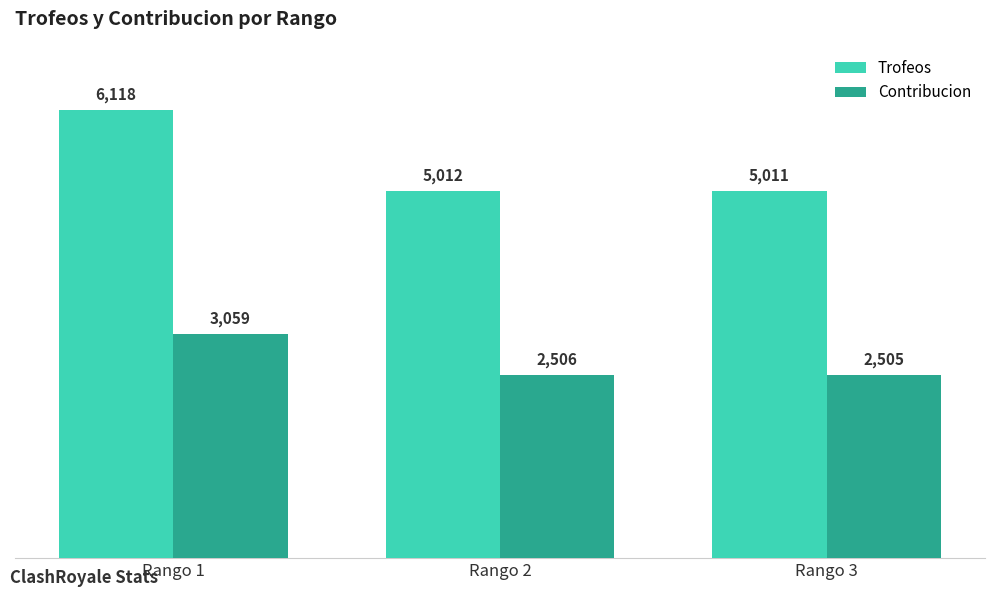

The value of Contribucion at Rango 3 is 4426. True or false?

False